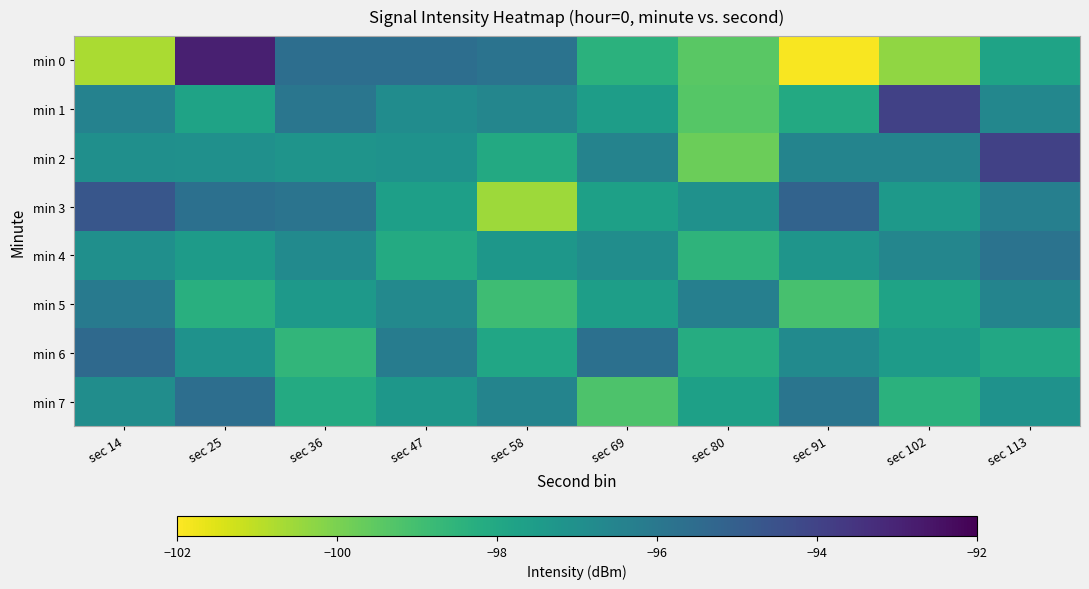

Reading right to left, extract all data points from this chart.

min 0: sec 113=-97.8	sec 102=-100.3	sec 91=-101.9	sec 80=-99.4	sec 69=-98.4	sec 58=-95.8	sec 47=-95.6	sec 36=-95.6	sec 25=-92.9	sec 14=-100.7
min 1: sec 113=-96.6	sec 102=-93.9	sec 91=-98.1	sec 80=-99.4	sec 69=-97.6	sec 58=-96.6	sec 47=-96.8	sec 36=-95.9	sec 25=-97.8	sec 14=-96.4
min 2: sec 113=-93.9	sec 102=-96.5	sec 91=-96.5	sec 80=-99.8	sec 69=-96.5	sec 58=-98.1	sec 47=-97.1	sec 36=-97.2	sec 25=-97.0	sec 14=-97.0
min 3: sec 113=-96.3	sec 102=-97.4	sec 91=-95.2	sec 80=-97.0	sec 69=-97.7	sec 58=-100.5	sec 47=-97.6	sec 36=-95.9	sec 25=-95.7	sec 14=-94.7
min 4: sec 113=-95.8	sec 102=-96.6	sec 91=-97.2	sec 80=-98.5	sec 69=-96.9	sec 58=-97.3	sec 47=-98.1	sec 36=-96.8	sec 25=-97.5	sec 14=-97.0
min 5: sec 113=-96.5	sec 102=-97.8	sec 91=-99.1	sec 80=-96.3	sec 69=-97.6	sec 58=-98.9	sec 47=-96.7	sec 36=-97.4	sec 25=-98.3	sec 14=-96.1
min 6: sec 113=-98.0	sec 102=-97.5	sec 91=-96.8	sec 80=-98.2	sec 69=-95.7	sec 58=-97.9	sec 47=-96.2	sec 36=-98.6	sec 25=-97.1	sec 14=-95.4
min 7: sec 113=-97.1	sec 102=-98.4	sec 91=-95.9	sec 80=-97.7	sec 69=-99.2	sec 58=-96.5	sec 47=-97.3	sec 36=-98.1	sec 25=-95.6	sec 14=-96.9